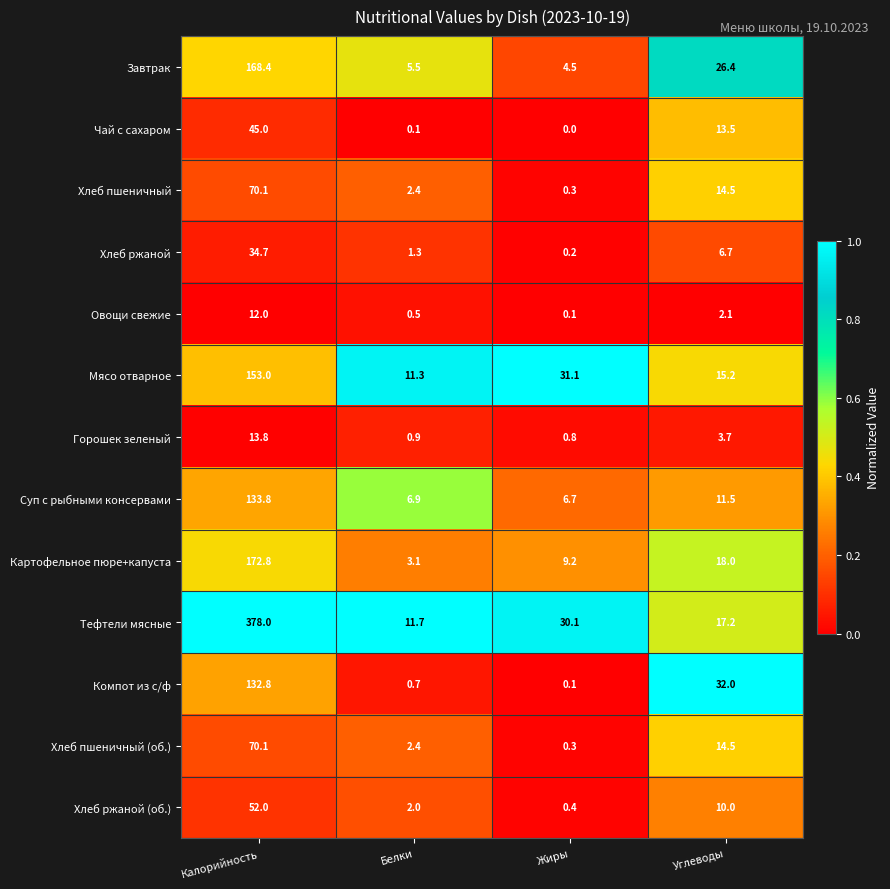

What is the total value across all series at Жиры?

83.8